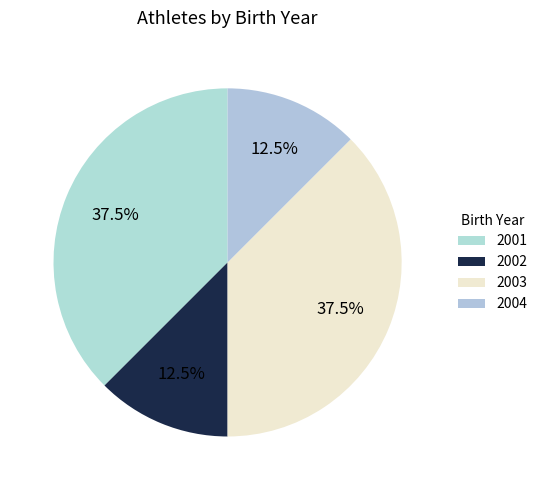

To the nearest percent, what is the difference between the largest and smallest slice percentages?

25%